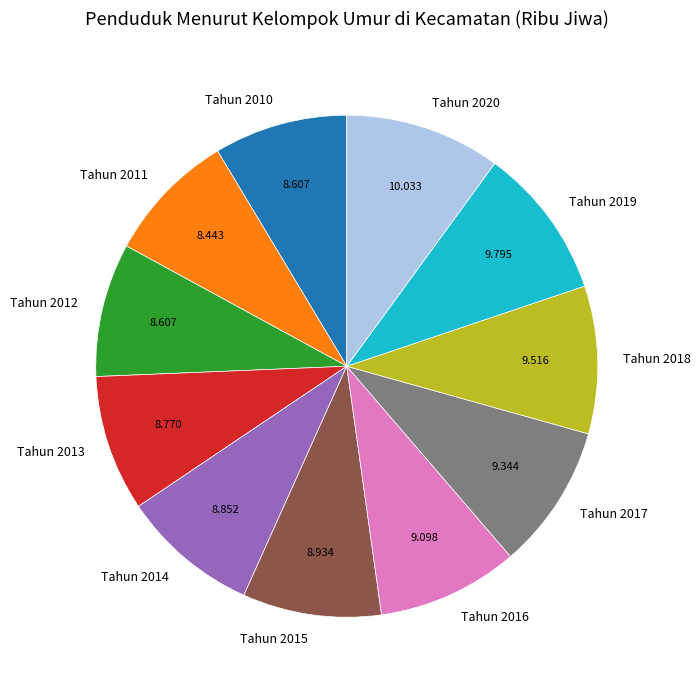

How many slices are in this pie chart?

11